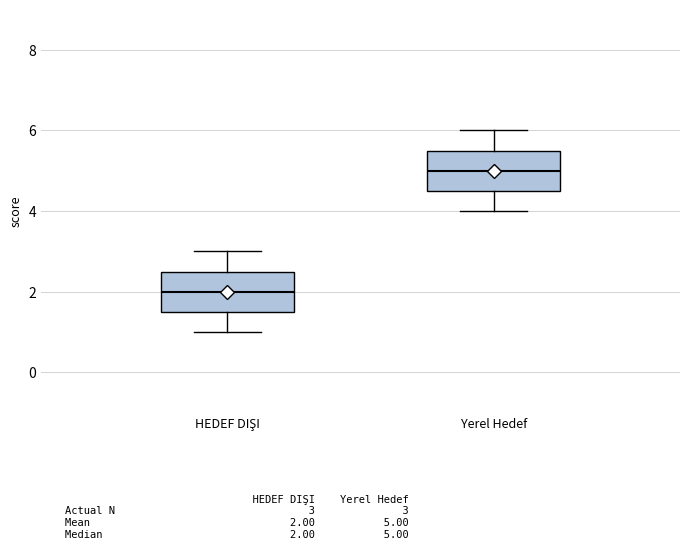

Which box has the highest median line?

Yerel Hedef